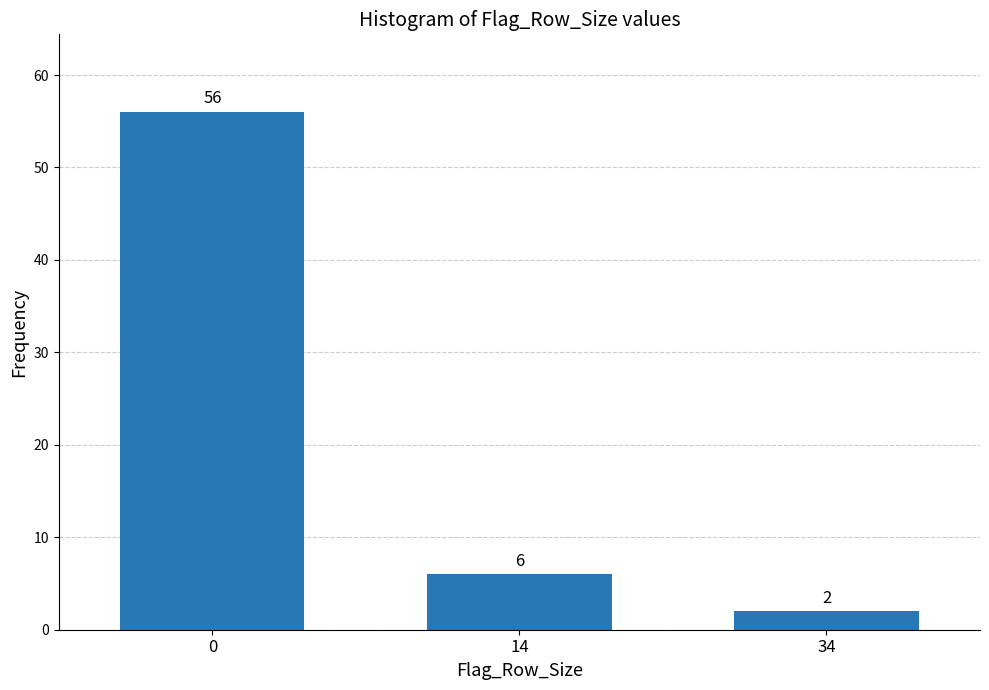

Reading left to right, extract all data points from this chart.

0=56	14=6	34=2